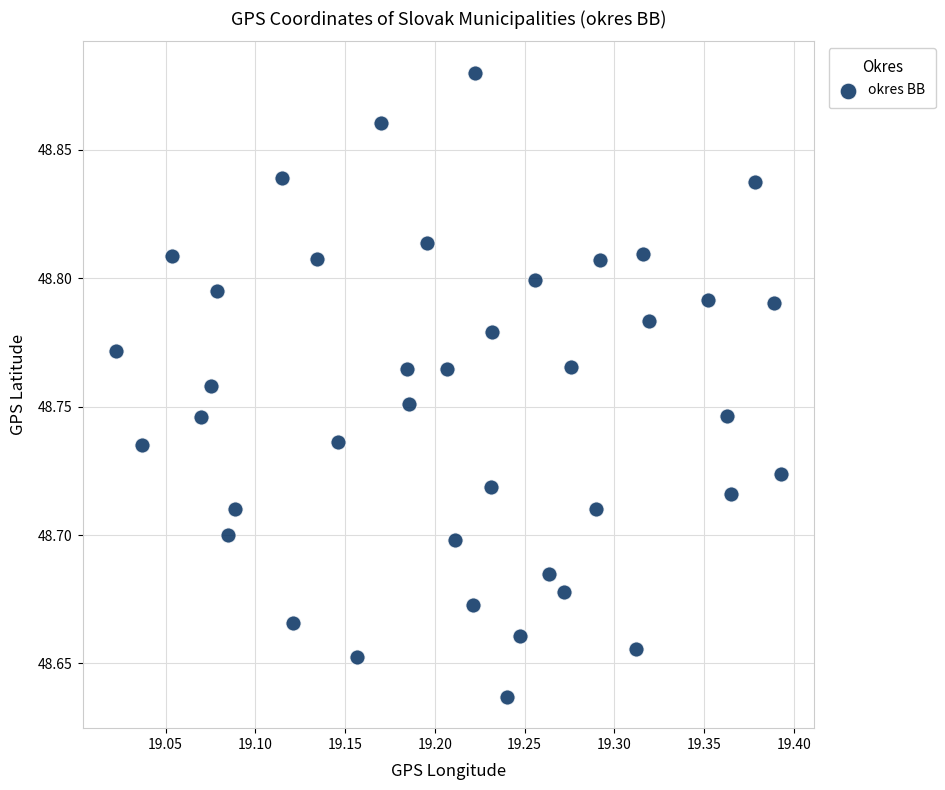

What is the range of X values (max minus min)?

0.4